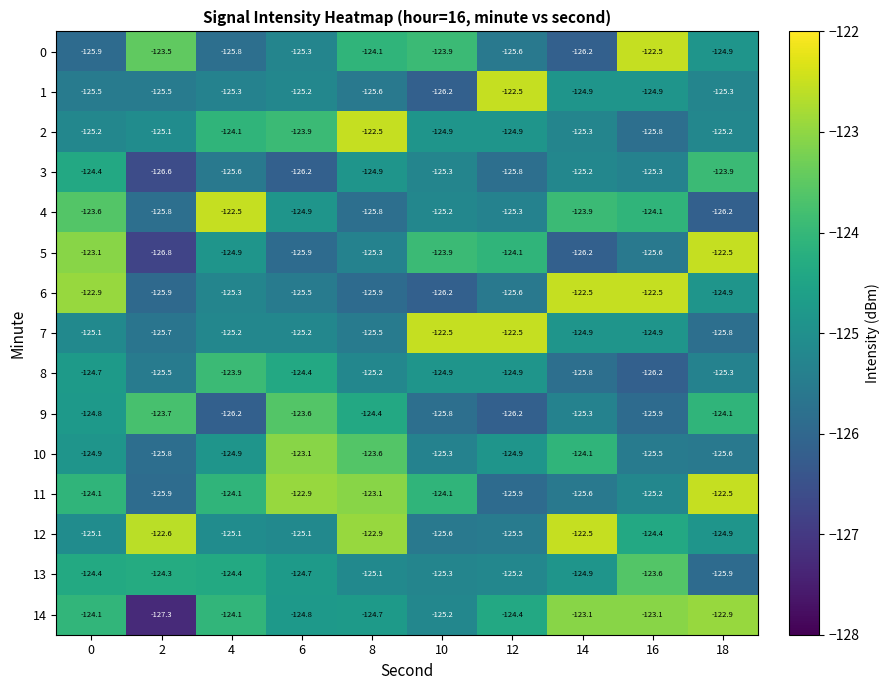

What is the minimum value shown in the chart?

-127.3